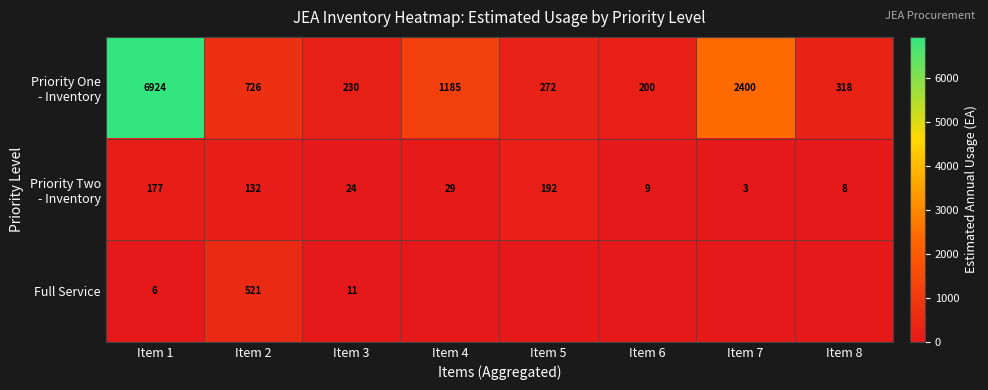

What is the total value across all series at Item 1?

7107